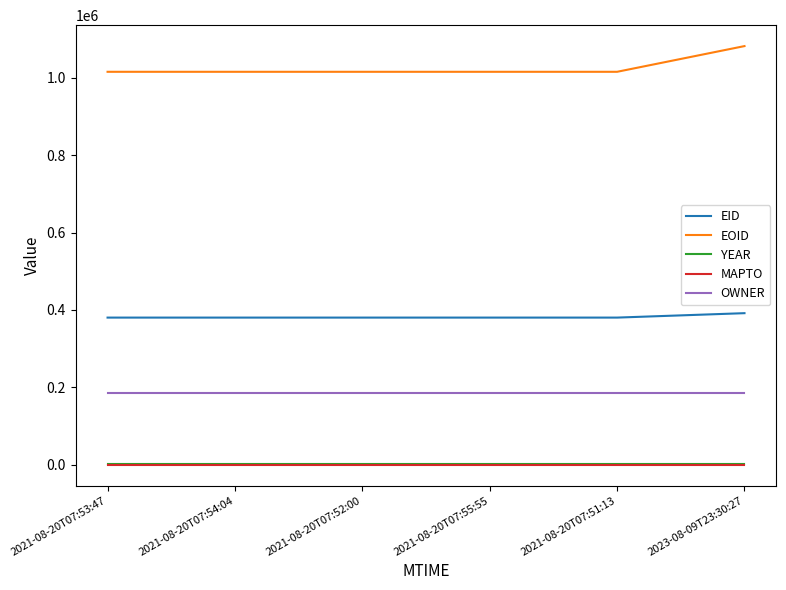

Which series has the largest total across all categories?

EOID